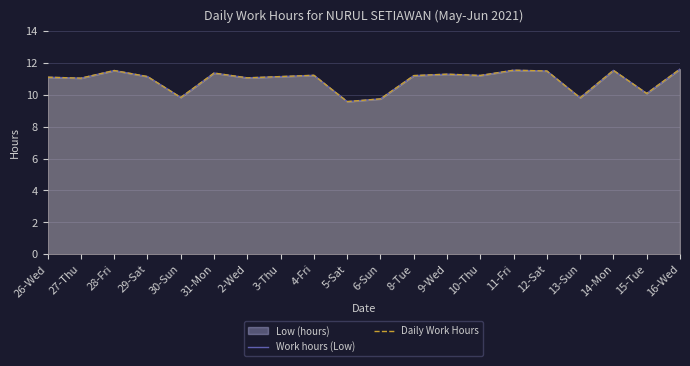

The Daily Work Hours series shows 11.6 at 16-Wed. True or false?

True